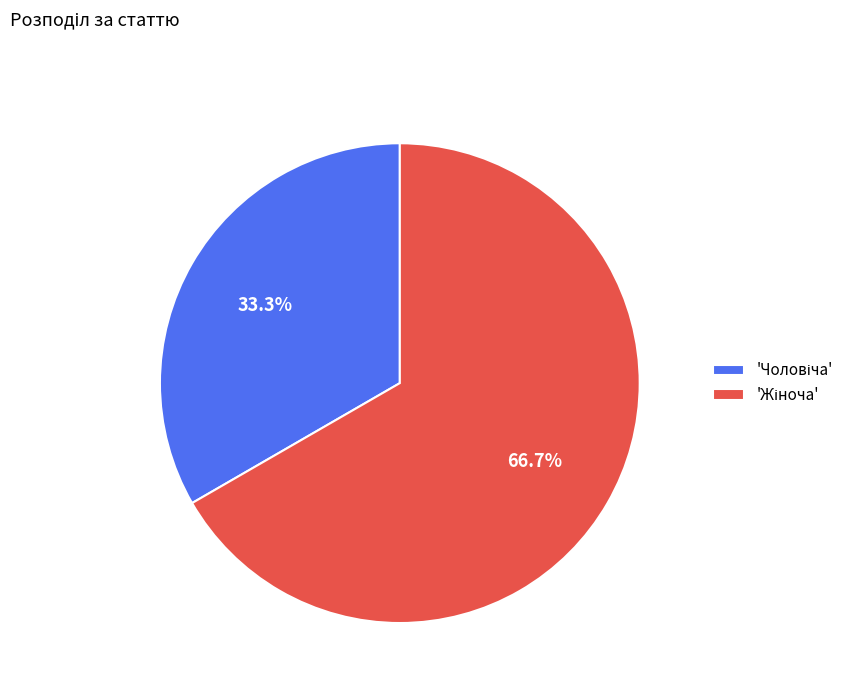

Is there any slice that represents more than half of the pie?

Yes